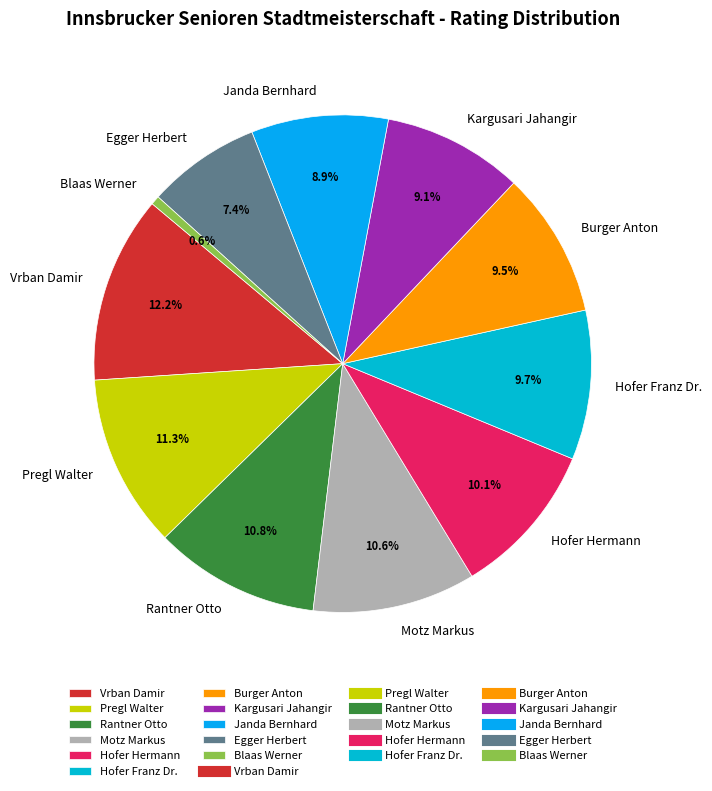

To the nearest percent, what portion does Kargusari Jahangir represent?

9%